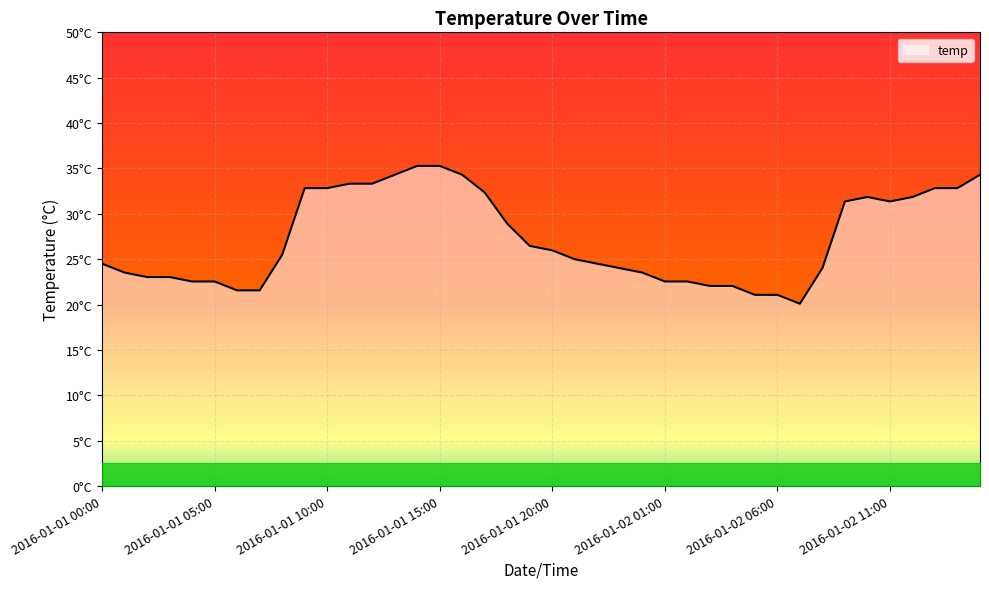

How many interior local peaks (higher than both neighbors) does the data have?

1